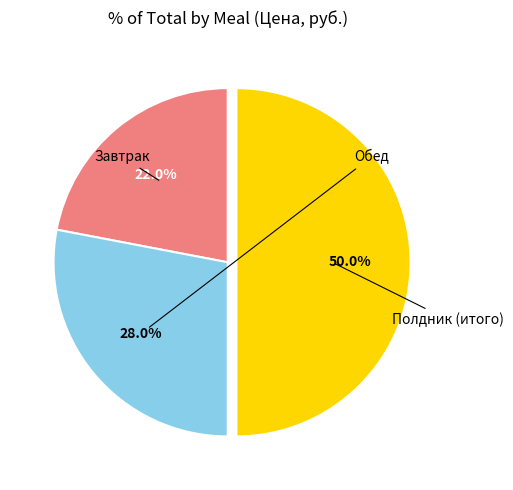

Count the number of slices in the pie.

3